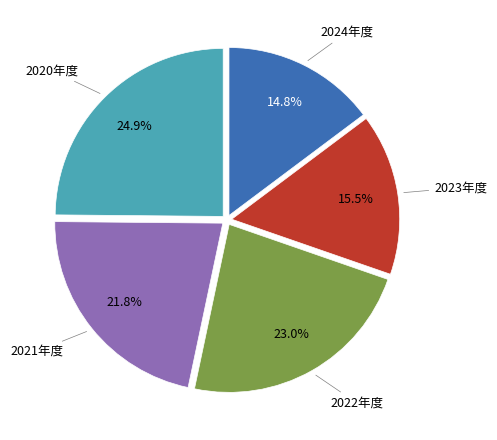

Rank the categories by value from lowest to highest.

2024年度, 2023年度, 2021年度, 2022年度, 2020年度